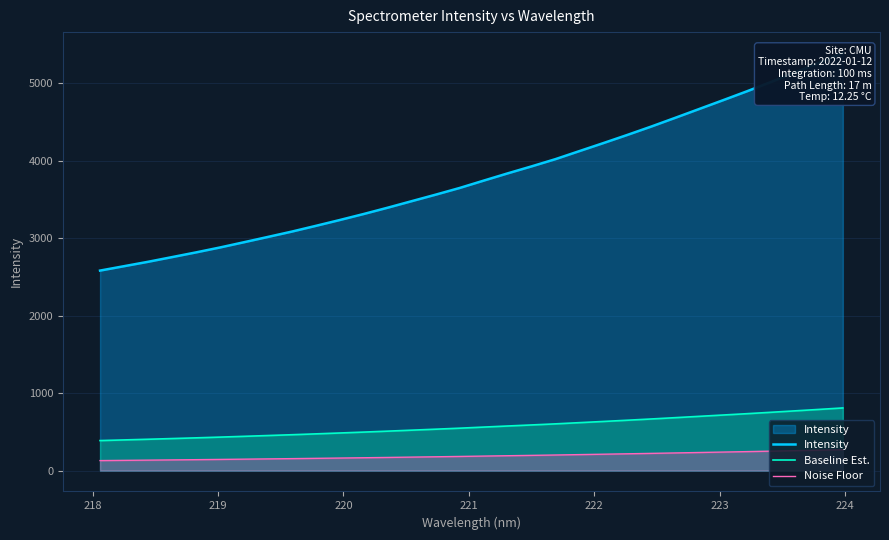

True or false: Noise Floor and Baseline Est. cross at least once.

False